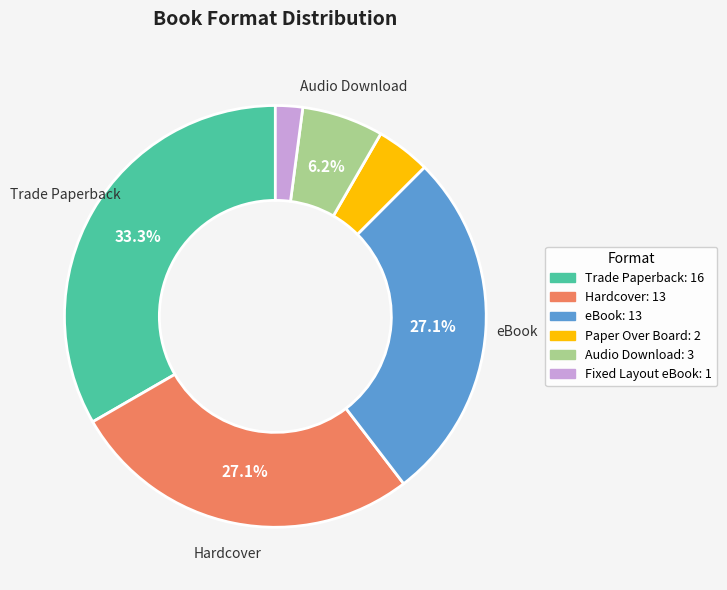

Which has a higher value, Hardcover or Trade Paperback?

Trade Paperback